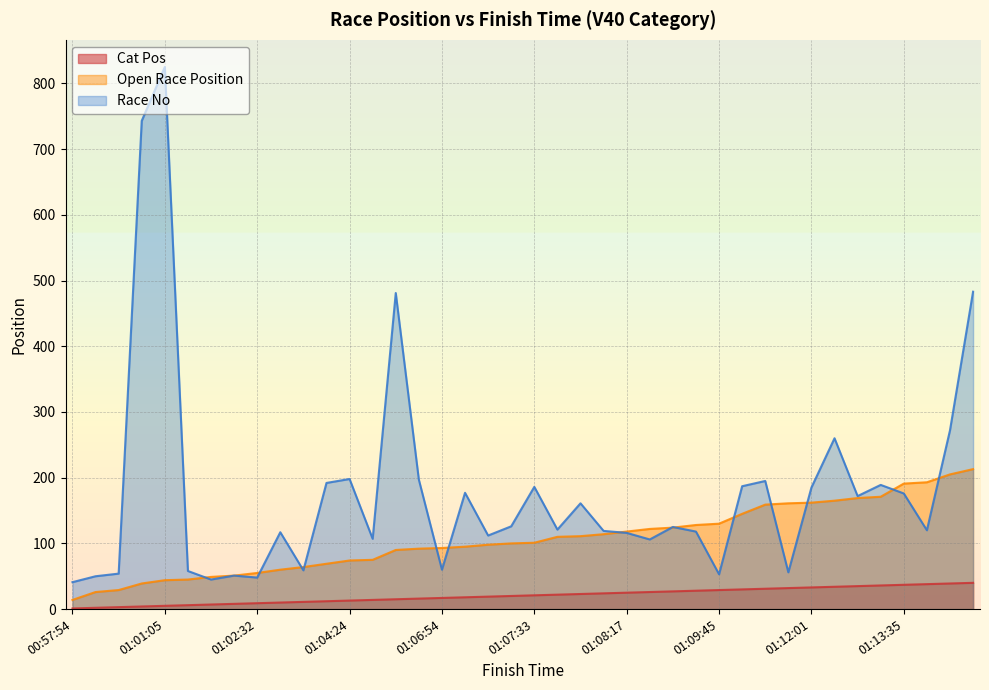

Reading right to left, extract all data points from this chart.

Cat Pos: 01:14:40=40	01:14:21=39	01:13:39=38	01:13:35=37	01:12:25=36	01:12:13=35	01:12:05=34	01:12:01=33	01:11:59=32	01:11:57=31	01:10:45=30	01:09:45=29	01:09:34=28	01:08:56=27	01:08:48=26	01:08:17=25	01:08:03=24	01:08:00=23	01:07:56=22	01:07:33=21	01:07:31=20	01:07:26=19	01:07:00=18	01:06:54=17	01:06:50=16	01:06:38=15	01:04:39=14	01:04:24=13	01:03:59=12	01:03:40=11	01:03:19=10	01:02:32=9	01:02:07=8	01:01:40=7	01:01:08=6	01:01:05=5	01:00:48=4	00:59:34=3	00:59:24=2	00:57:54=1
Open Race Position: 01:14:40=213	01:14:21=205	01:13:39=193	01:13:35=191	01:12:25=171	01:12:13=169	01:12:05=165	01:12:01=162	01:11:59=161	01:11:57=159	01:10:45=145	01:09:45=130	01:09:34=128	01:08:56=124	01:08:48=122	01:08:17=118	01:08:03=114	01:08:00=111	01:07:56=110	01:07:33=101	01:07:31=100	01:07:26=98	01:07:00=95	01:06:54=93	01:06:50=92	01:06:38=90	01:04:39=75	01:04:24=74	01:03:59=69	01:03:40=64	01:03:19=60	01:02:32=55	01:02:07=51	01:01:40=49	01:01:08=45	01:01:05=44	01:00:48=39	00:59:34=29	00:59:24=26	00:57:54=14
Race No: 01:14:40=483	01:14:21=272	01:13:39=120	01:13:35=176	01:12:25=189	01:12:13=172	01:12:05=260	01:12:01=185	01:11:59=56	01:11:57=195	01:10:45=187	01:09:45=53	01:09:34=118	01:08:56=125	01:08:48=106	01:08:17=116	01:08:03=119	01:08:00=161	01:07:56=121	01:07:33=186	01:07:31=126	01:07:26=112	01:07:00=177	01:06:54=60	01:06:50=197	01:06:38=481	01:04:39=107	01:04:24=198	01:03:59=192	01:03:40=59	01:03:19=117	01:02:32=48	01:02:07=51	01:01:40=45	01:01:08=58	01:01:05=825	01:00:48=743	00:59:34=54	00:59:24=50	00:57:54=41